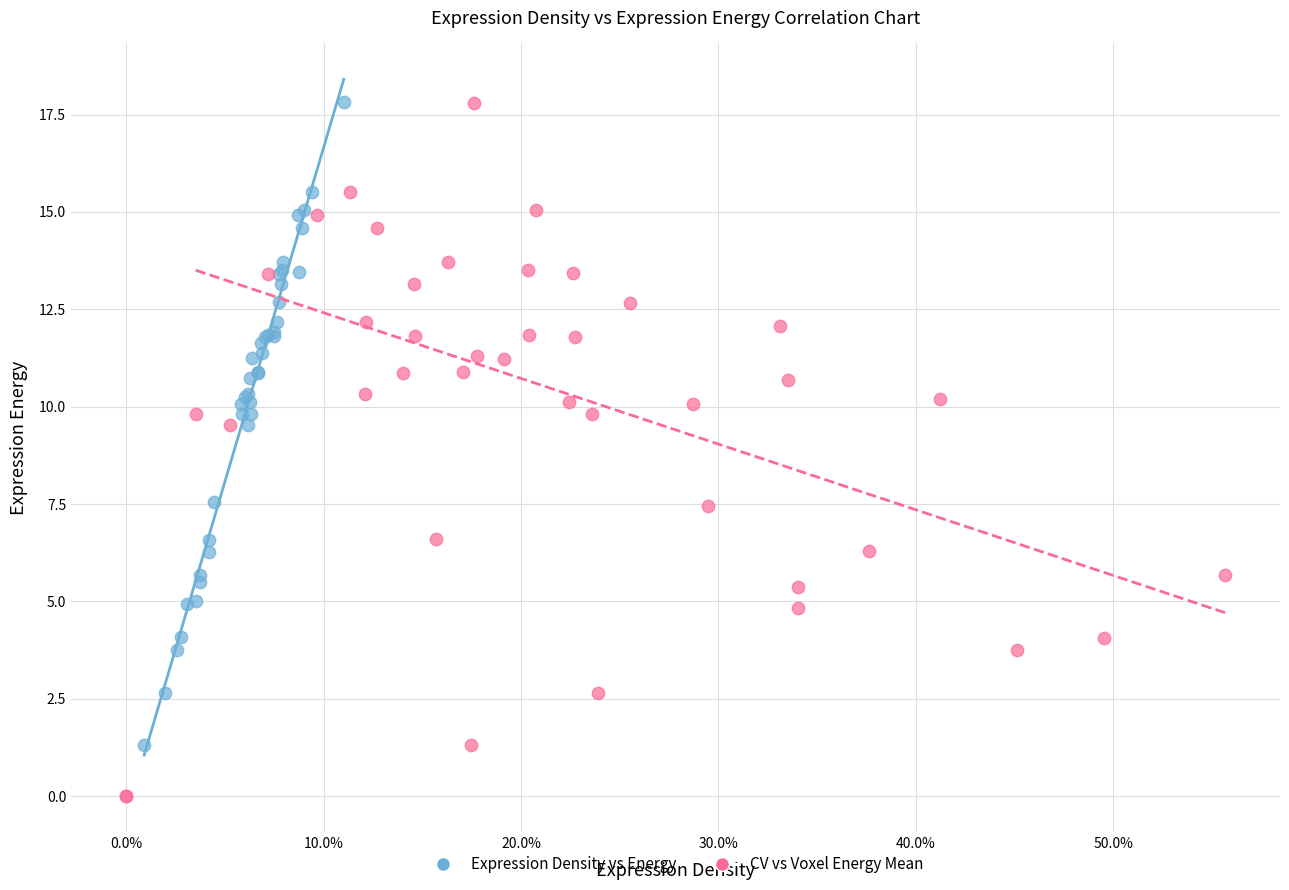

Which series has the largest Y range (max minus min)?

CV vs Voxel Energy Mean